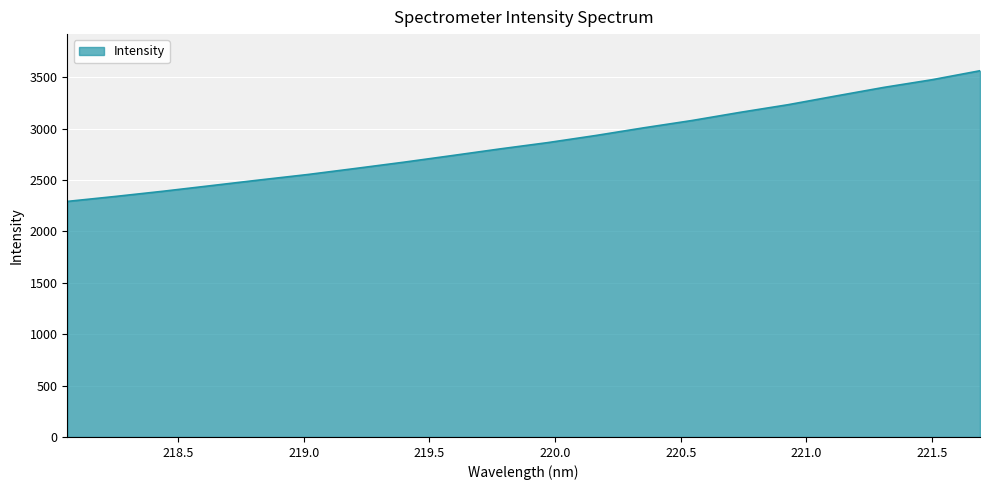

What is the minimum value shown in the chart?

2292.7